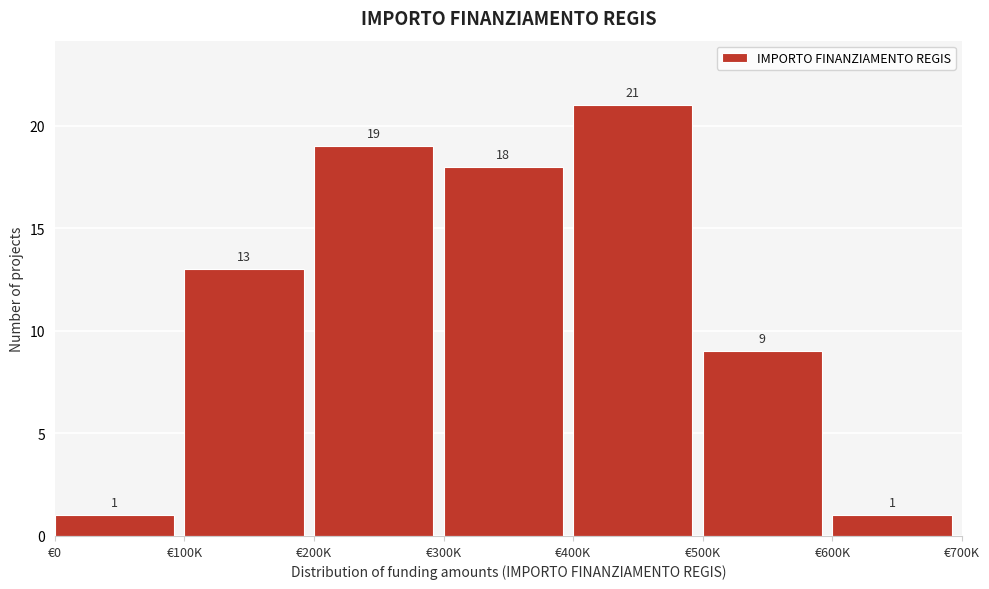

Reading right to left, list all the values displayed in this chart.

€600K=1	€500K=9	€400K=21	€300K=18	€200K=19	€100K=13	€0=1